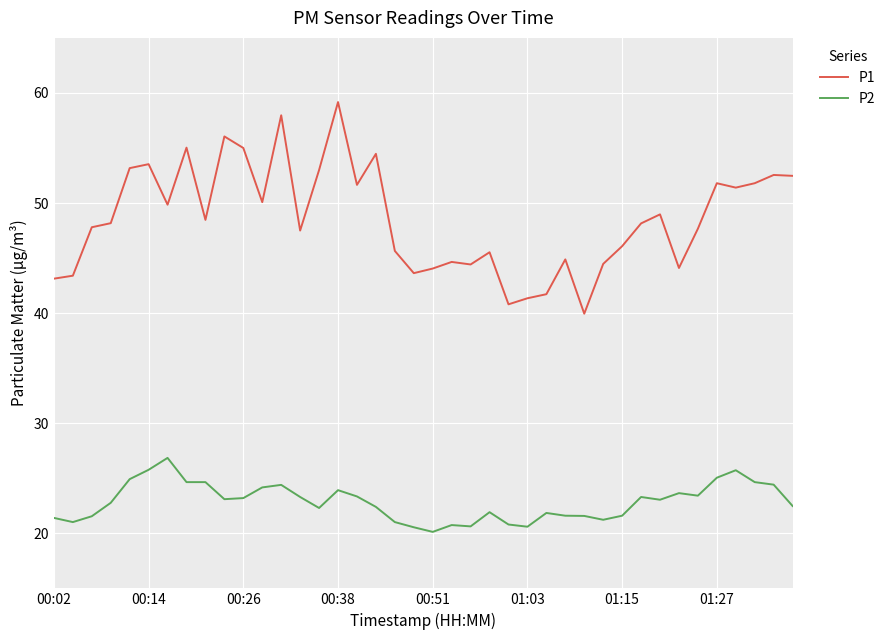

Rank the series by their average value, from lowest to highest.

P2, P1